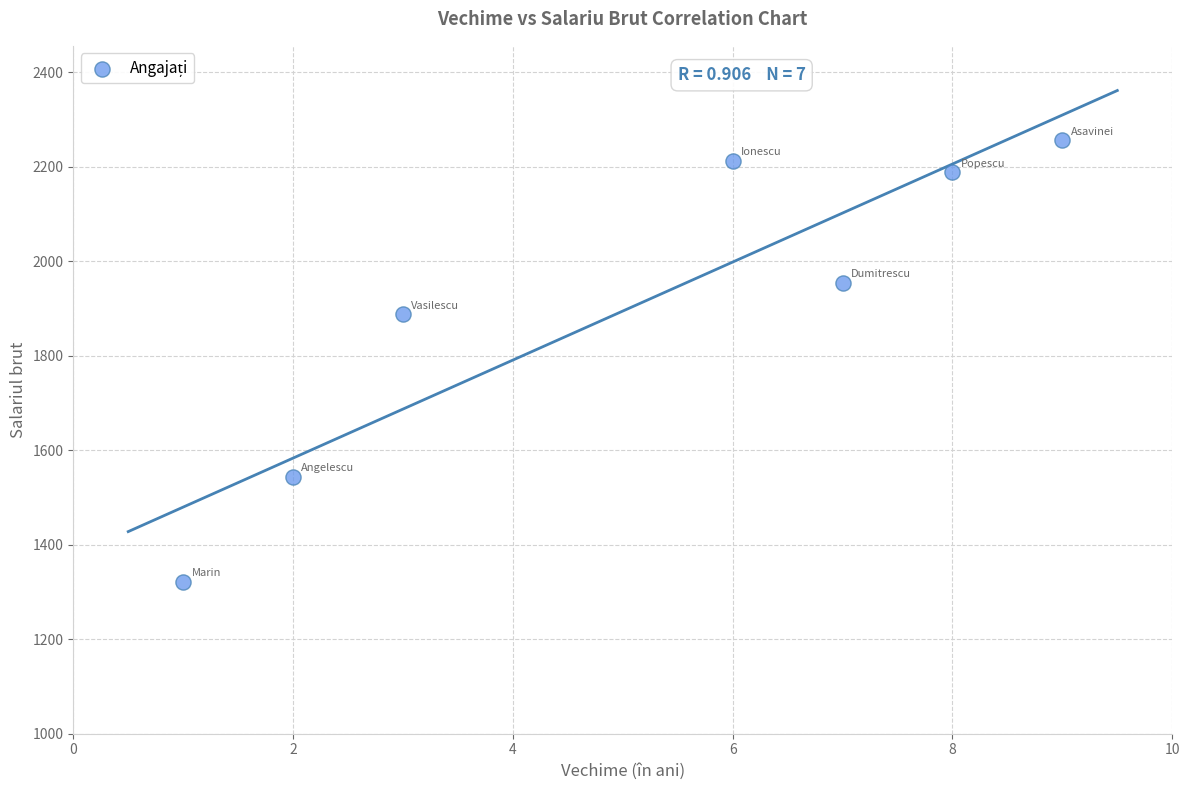

What is the range of Y values (max minus min)?

934